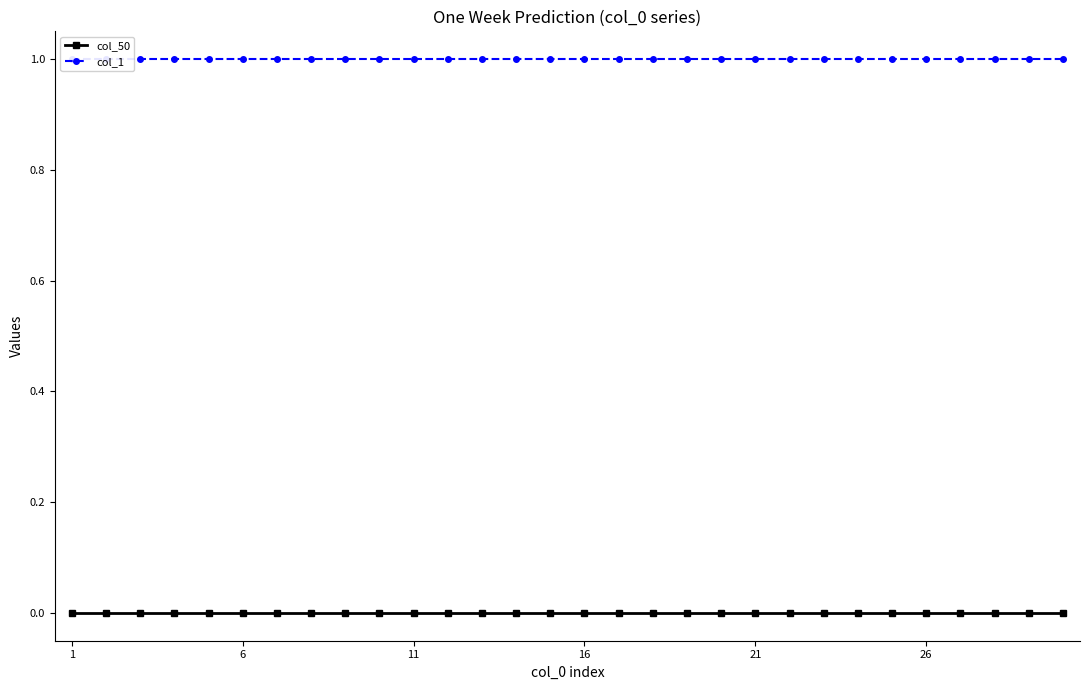

Does the chart display data point markers on the line(s)?

Yes